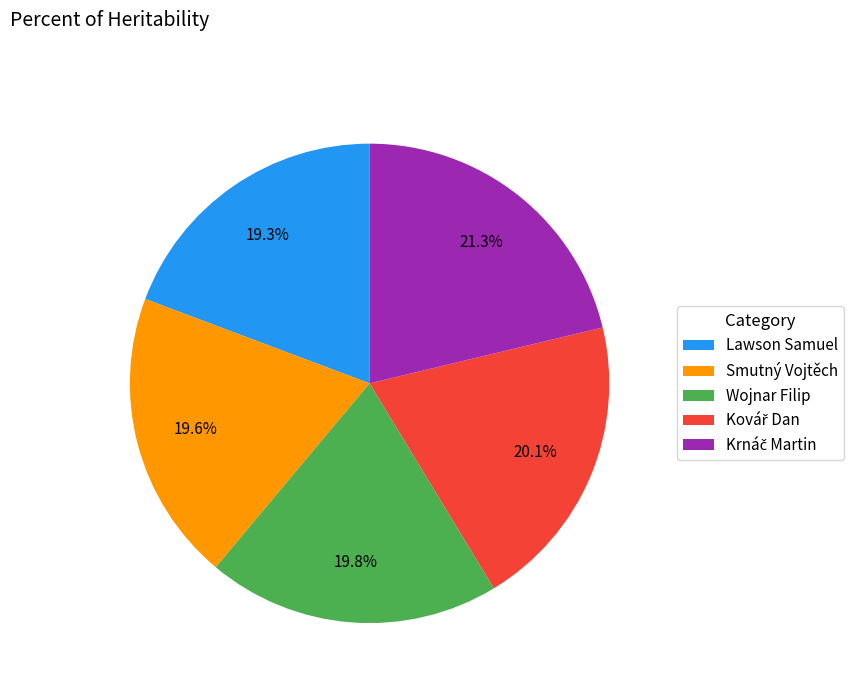

Does any single category account for the majority?

No